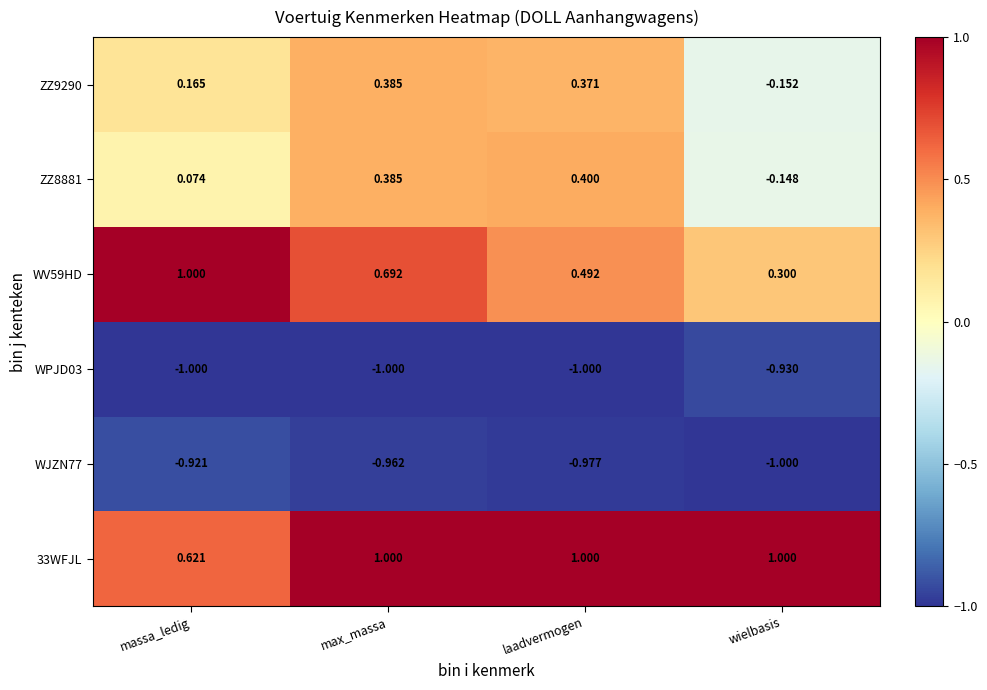

Which category has the highest value in the WJZN77 series?

massa_ledig